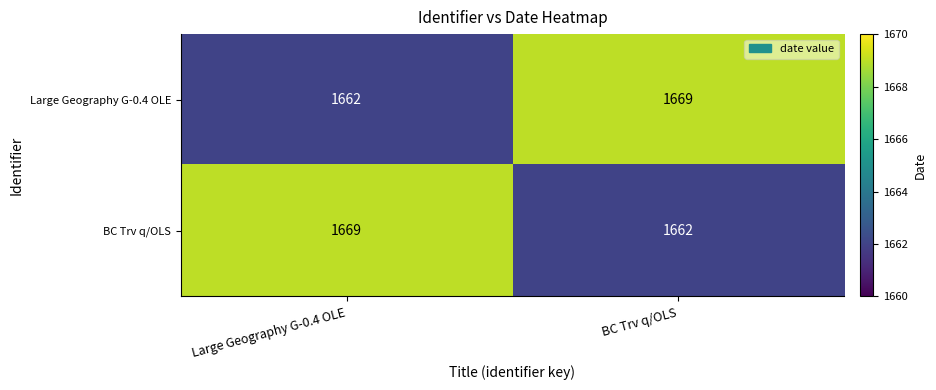

Is it true that BC Trv q/OLS equals 957 at BC Trv q/OLS?

False